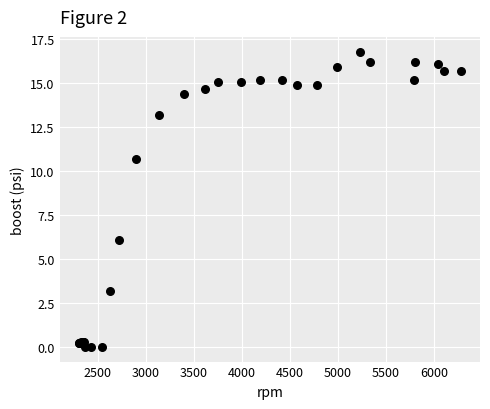

What Y value in the scatter plot is closest to 8?

6.1